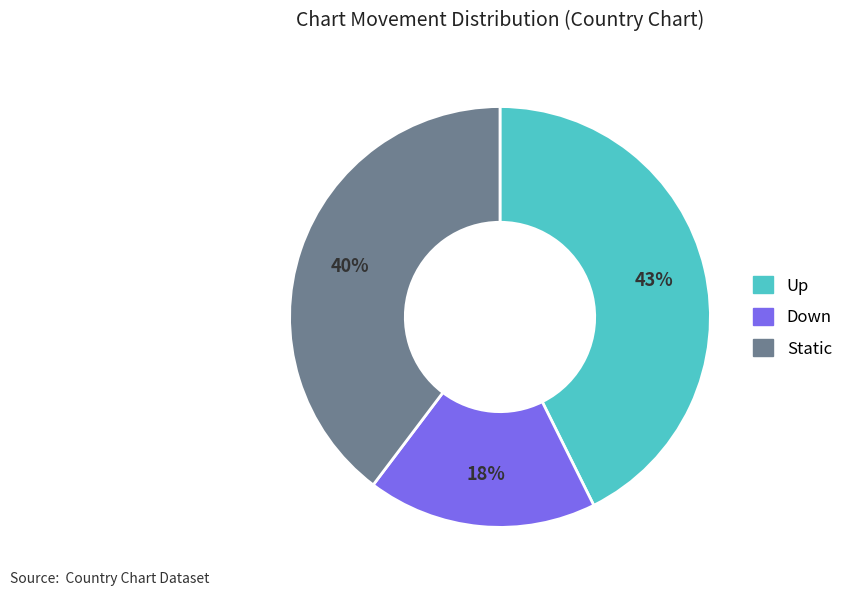

Is there a majority slice in this chart?

No